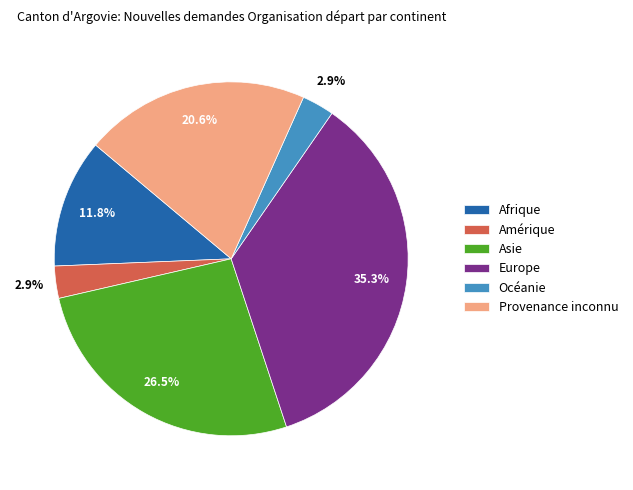

What is the total percentage of Amérique and Provenance inconnu?

23.5%